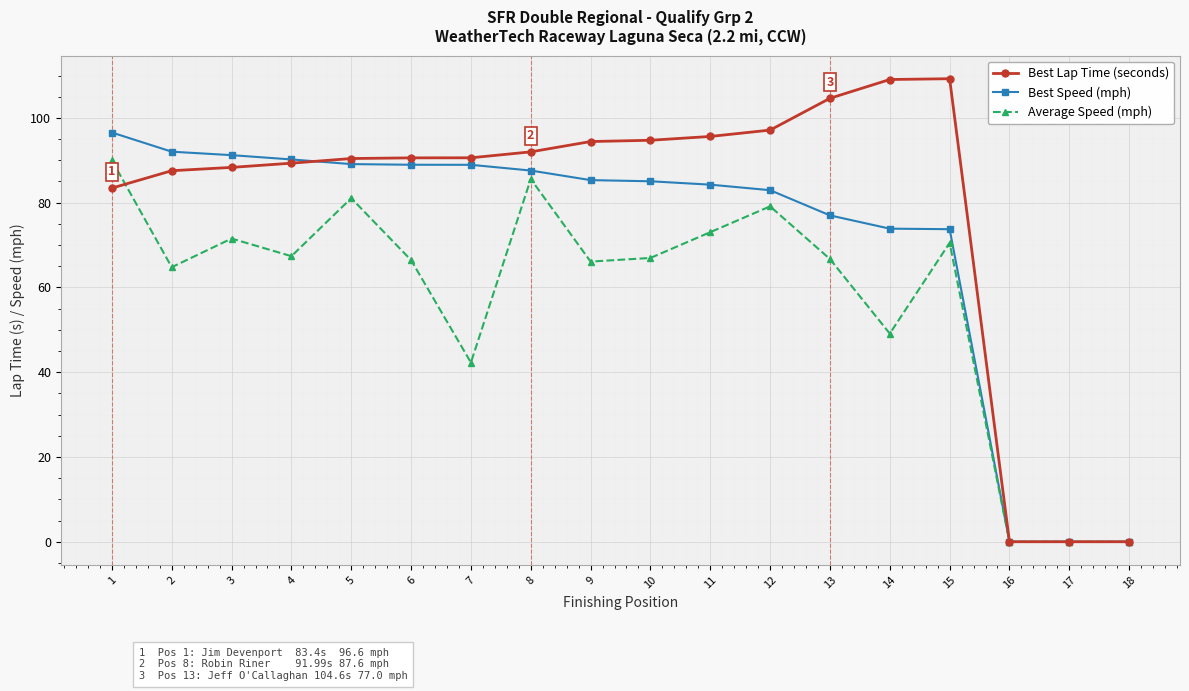

Where is the first local maximum for Average Speed (mph)?

3